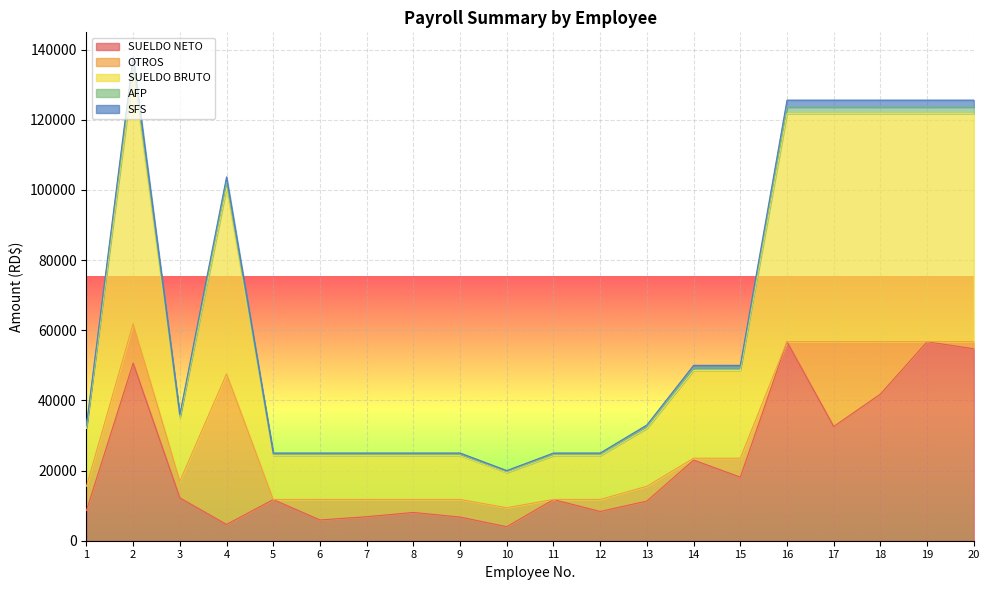

True or false: SUELDO NETO and SFS cross at least once.

False